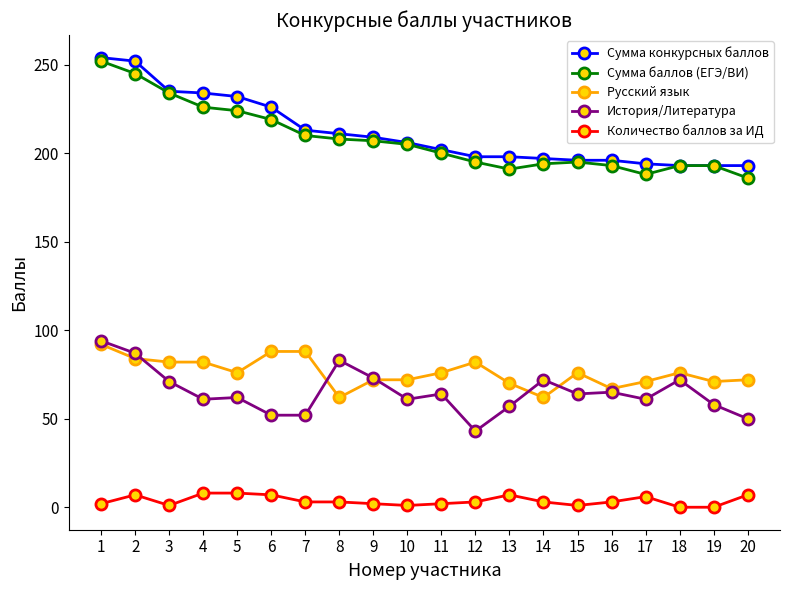

What is the average value of the Сумма конкурсных баллов series?

212